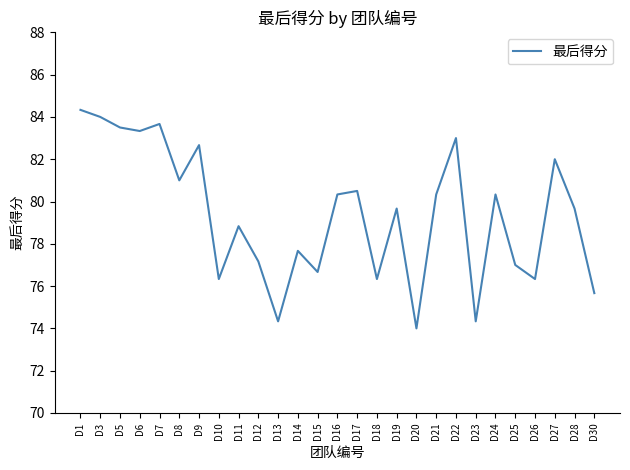

Reading left to right, list all the values displayed in this chart.

D1=84.3	D3=84.0	D5=83.5	D6=83.3	D7=83.7	D8=81.0	D9=82.7	D10=76.3	D11=78.8	D12=77.2	D13=74.3	D14=77.7	D15=76.7	D16=80.3	D17=80.5	D18=76.3	D19=79.7	D20=74.0	D21=80.3	D22=83.0	D23=74.3	D24=80.3	D25=77.0	D26=76.3	D27=82.0	D28=79.7	D30=75.7